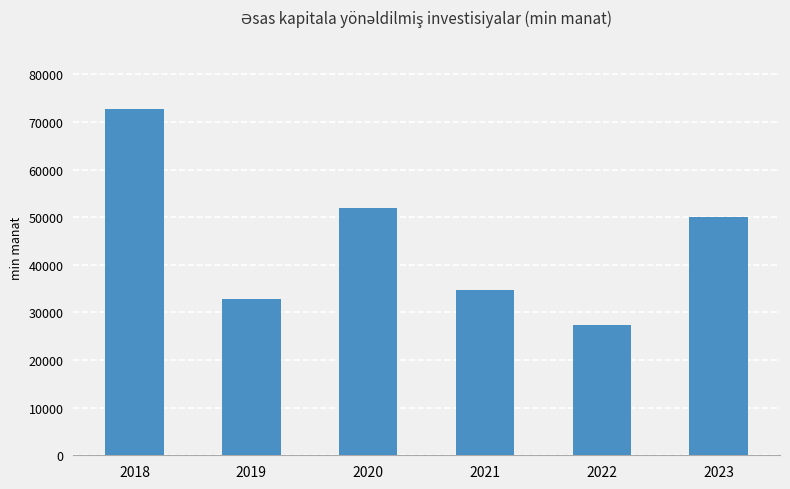

What is the smallest value displayed?

27408.8